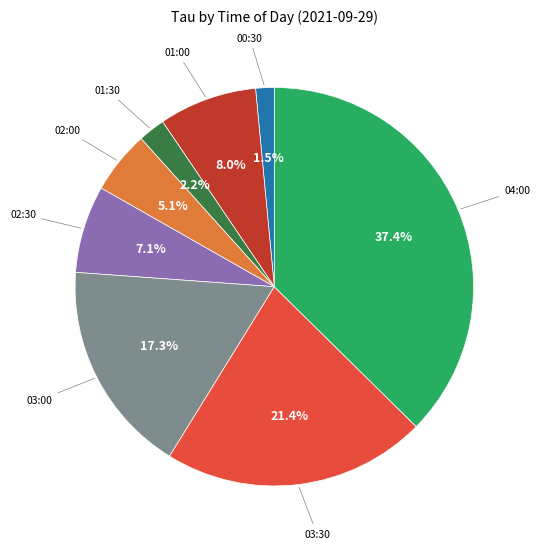

Does any single category account for the majority?

No